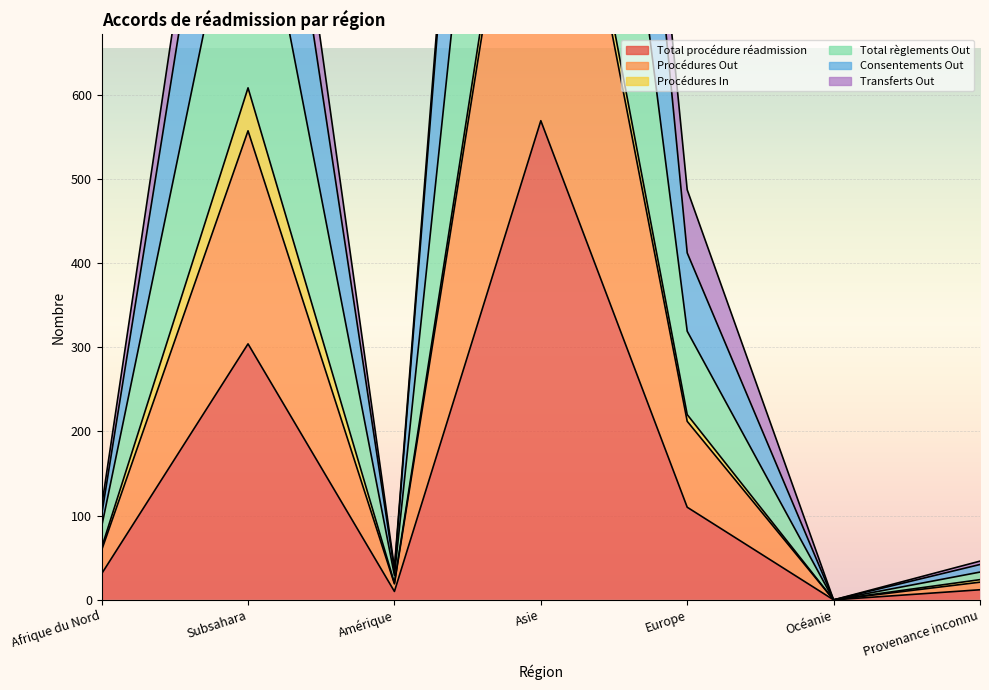

What is the average value of the Procédures Out series?

282